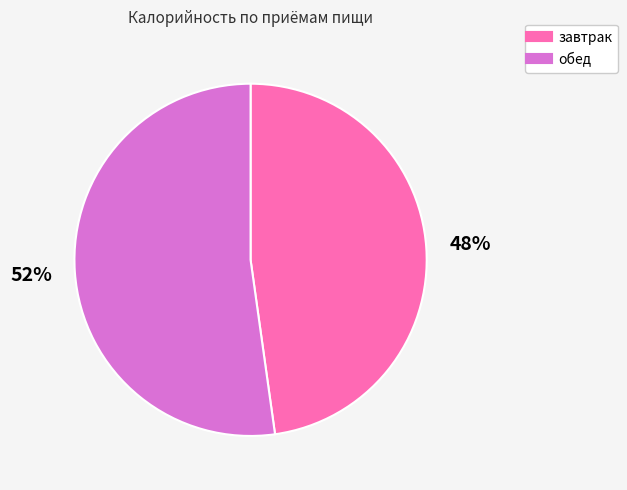

To the nearest percent, what is the difference between the largest and smallest slice percentages?

4%